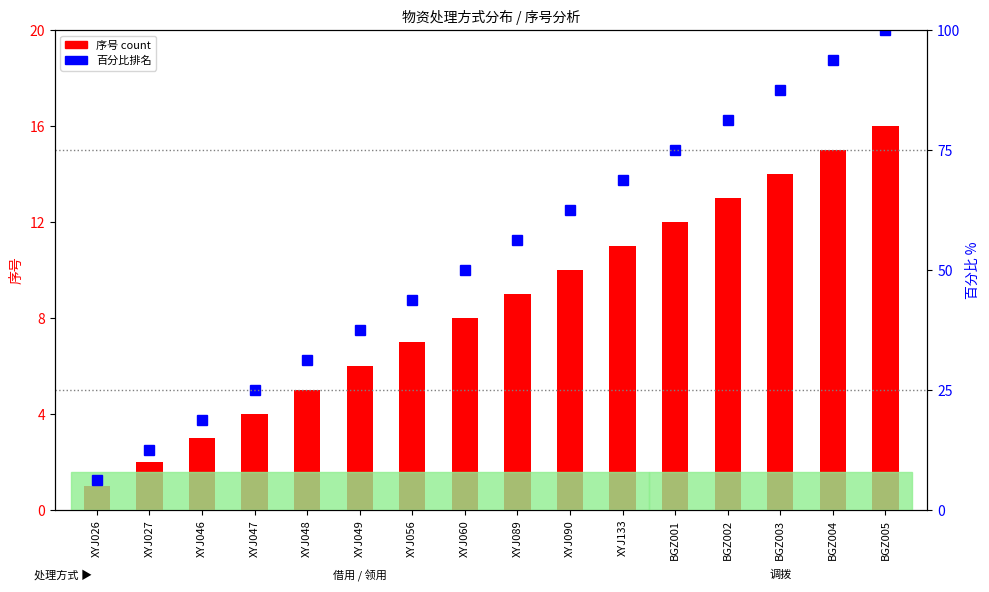

What is the value of the 序号 (count) bar at the 10th from the left?

10.0